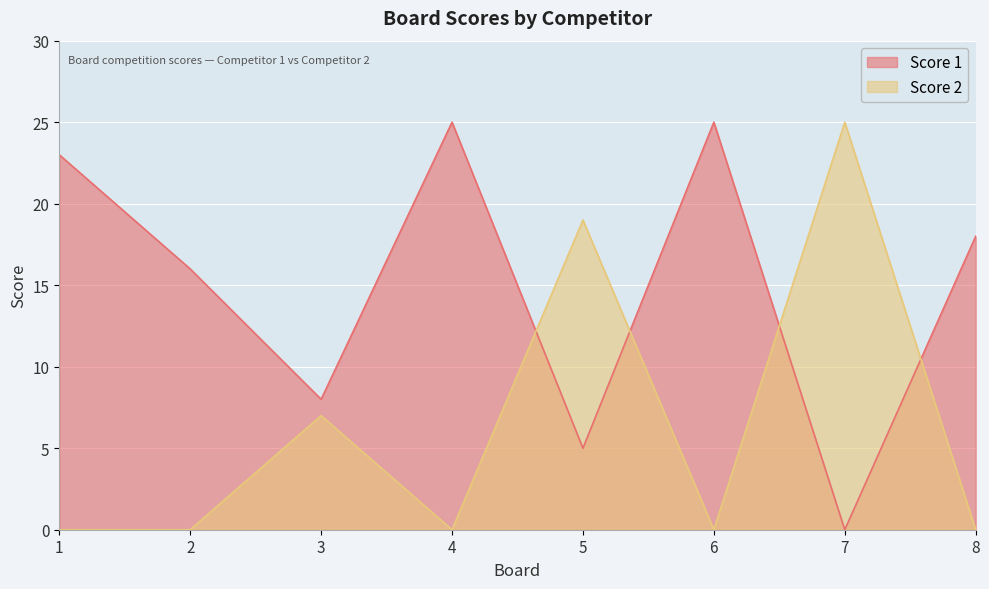

What is the sum of all Score 1 values?

120